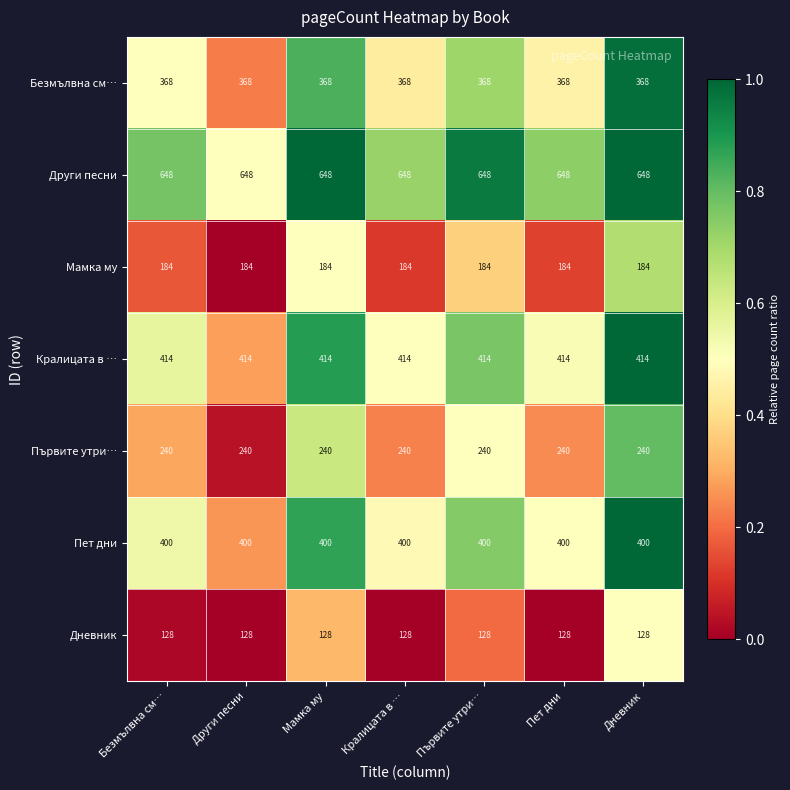

Rank the series at Дневник from lowest to highest value.

Дневник, Мамка му, Първите утри…, Безмълвна см…, Пет дни, Кралицата в …, Други песни